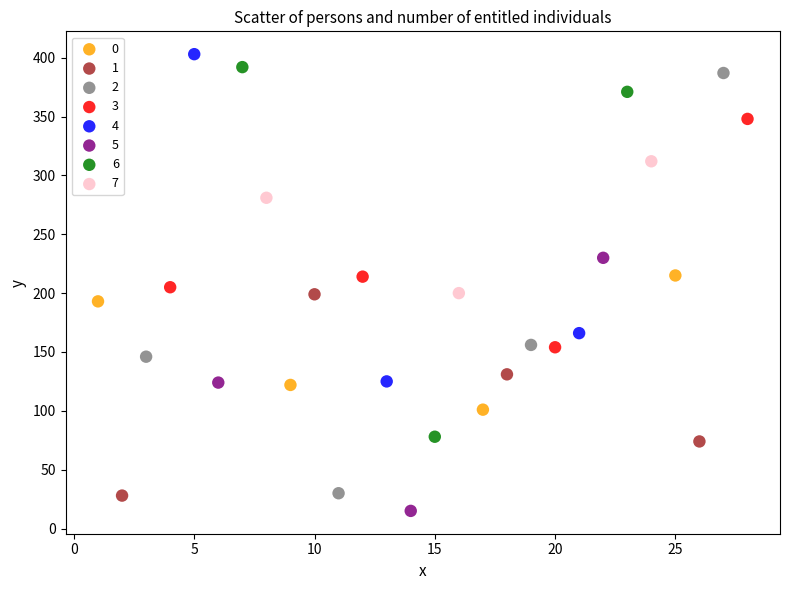

Which series has the largest Y range (max minus min)?

2